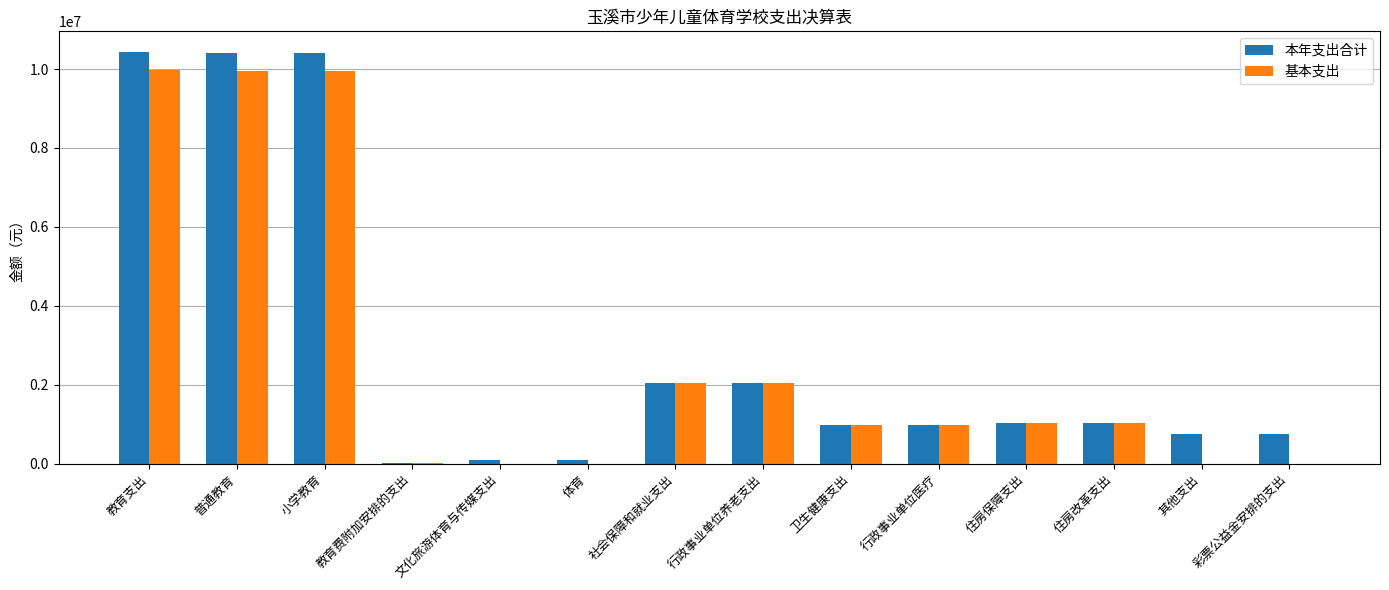

What is the greatest value displayed?

10432792.9